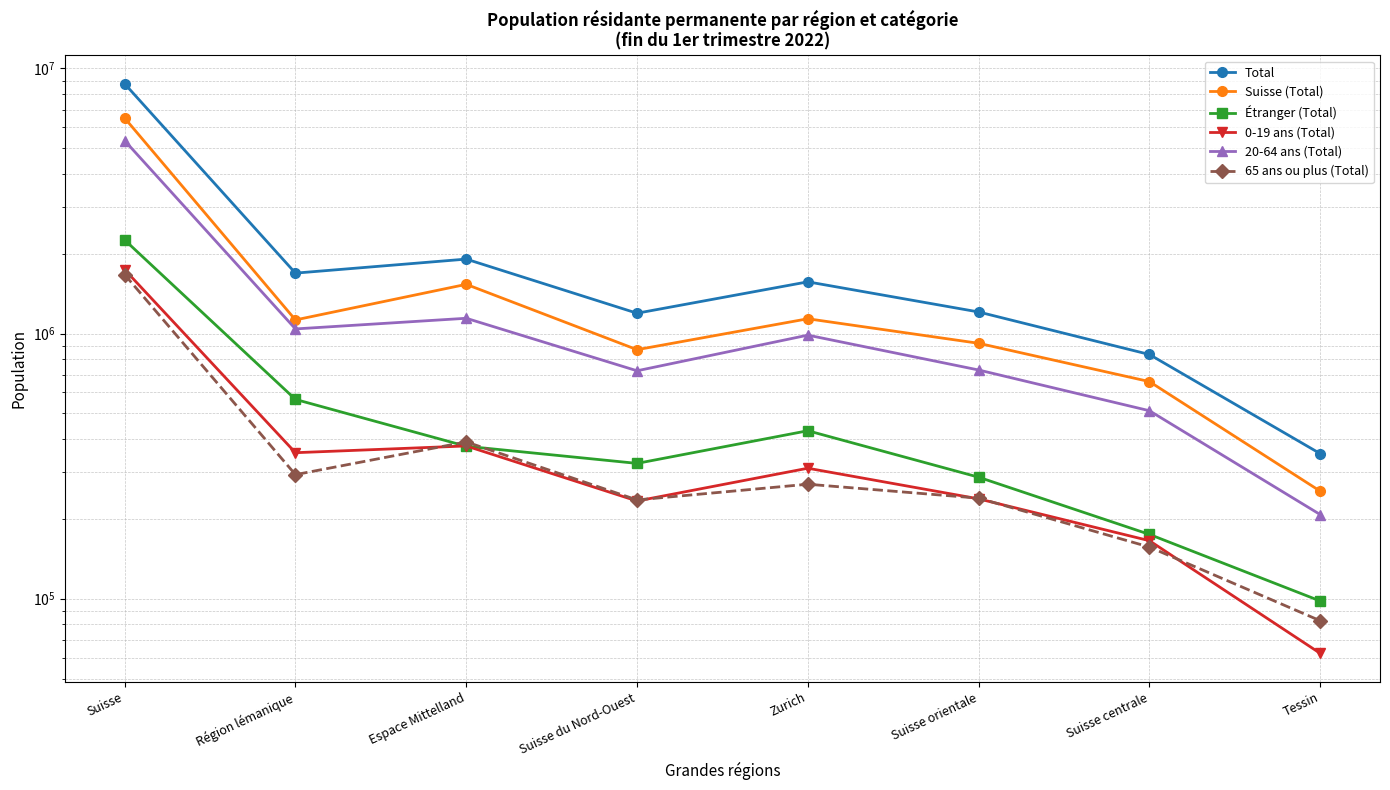

Which category has the highest value across all series?

Suisse